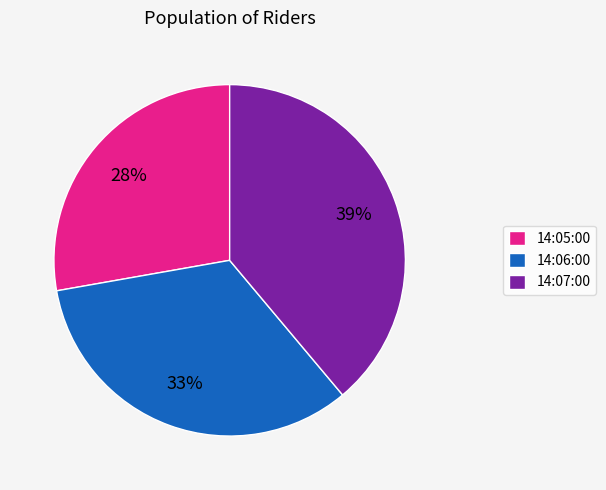

Which slice is the largest?

14:07:00